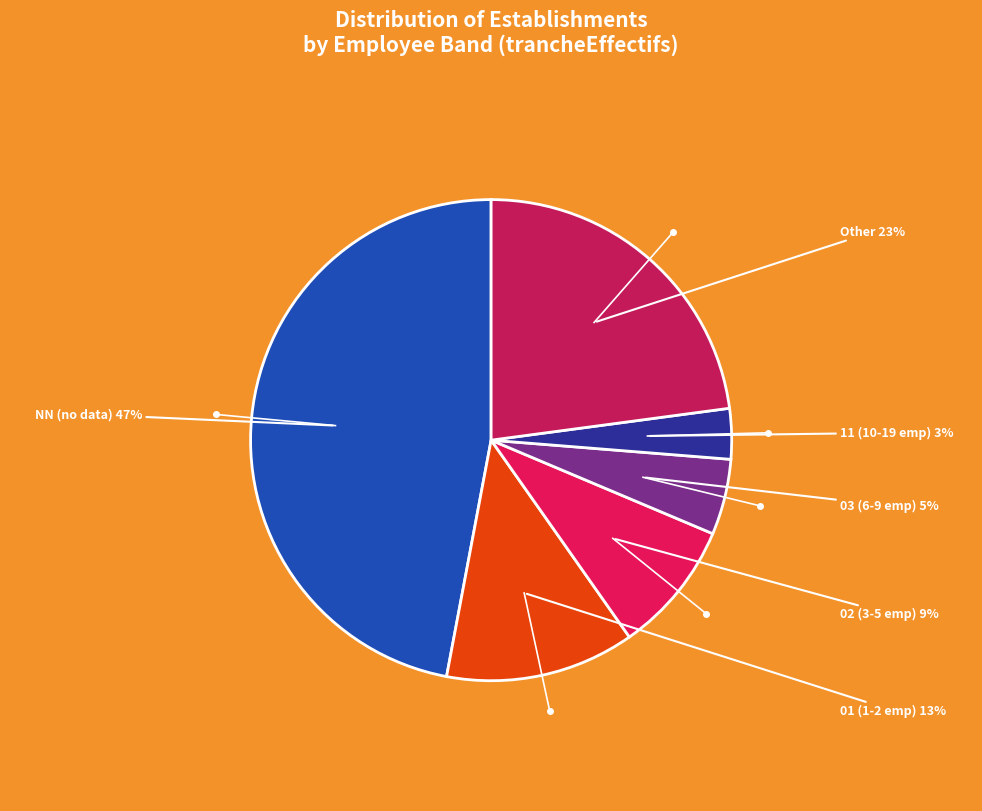

How many slices are in this pie chart?

6